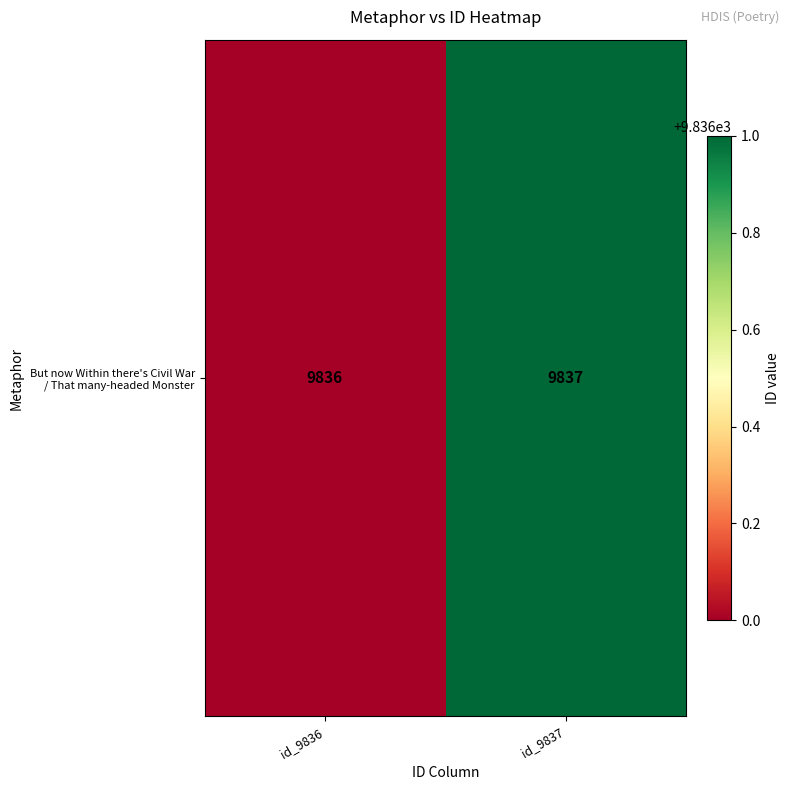

Count the values in the range 9836 to 9837.

2